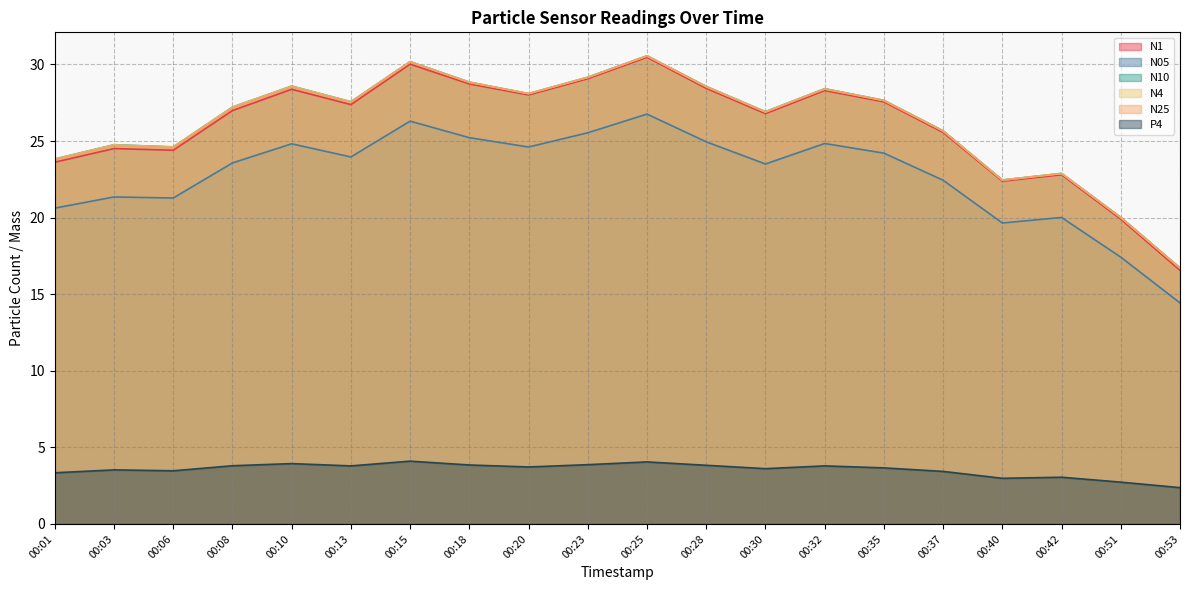

Which series has the largest range (max minus min)?

N1